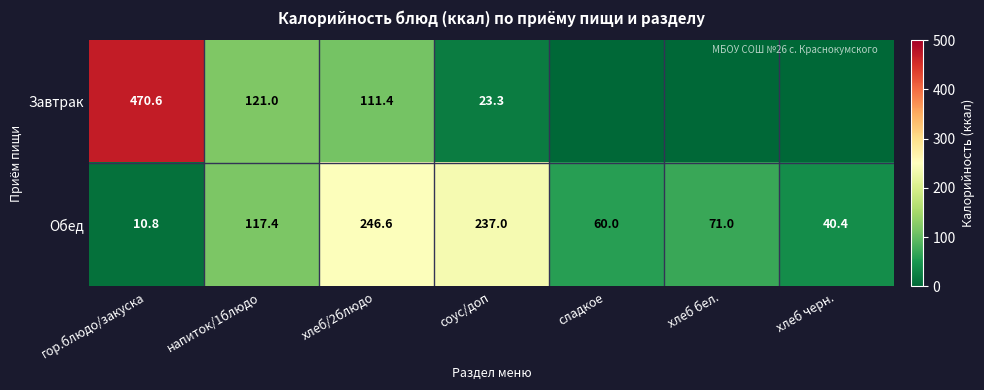

What is the difference between the maximum and second lowest values in the Обед series?

206.2